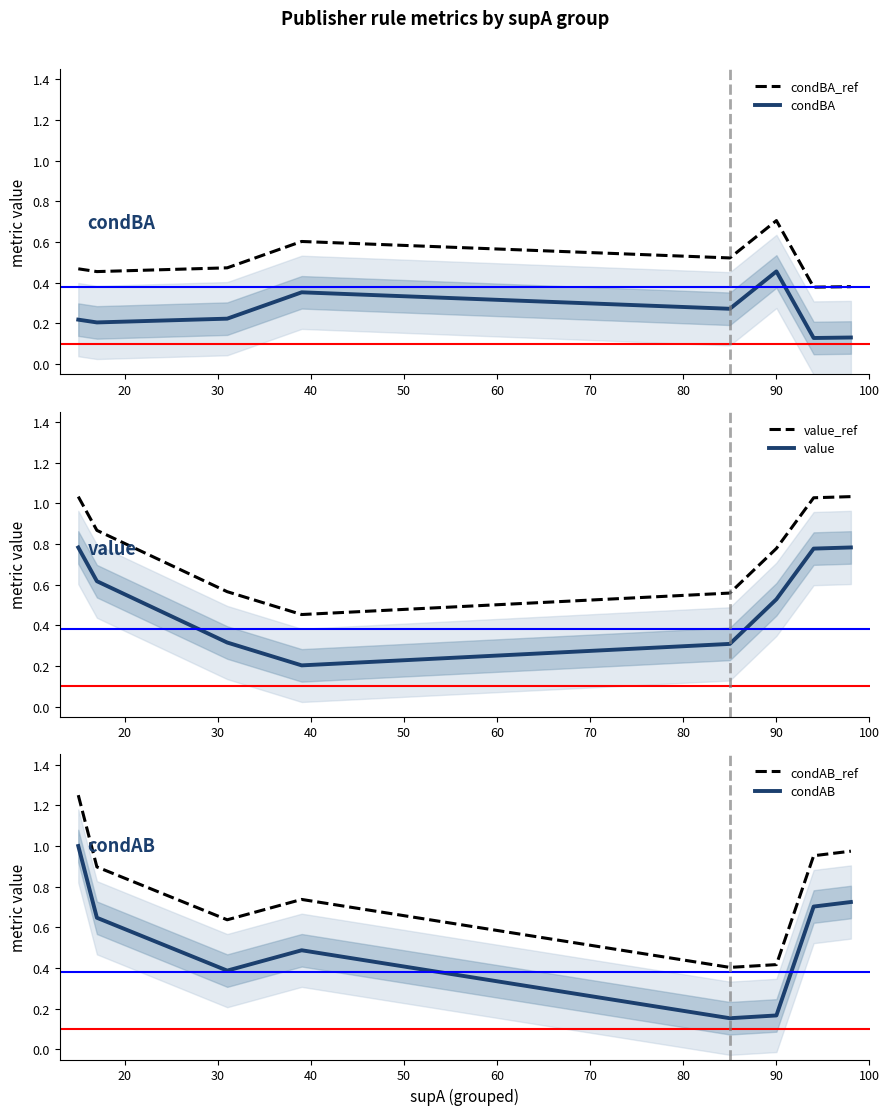

What is the value of the condBA_ref point at the 5th from the left?

0.5